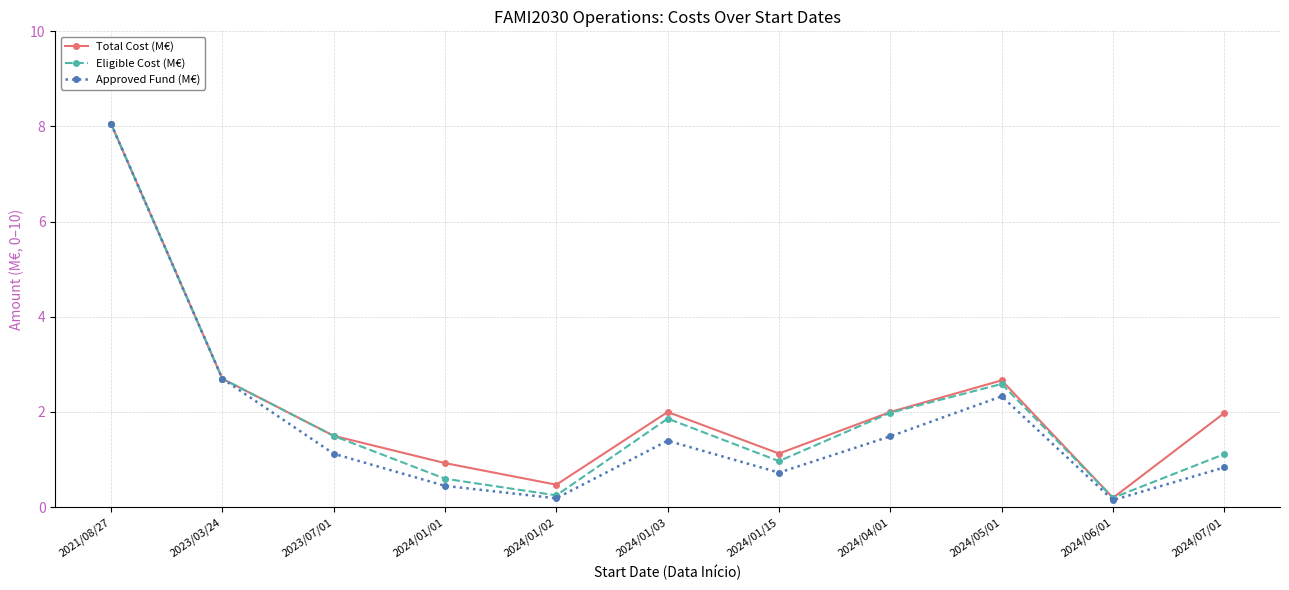

What is the sum of the Eligible Cost (M€) values at 2024/01/15 and 2024/01/03?

2.8